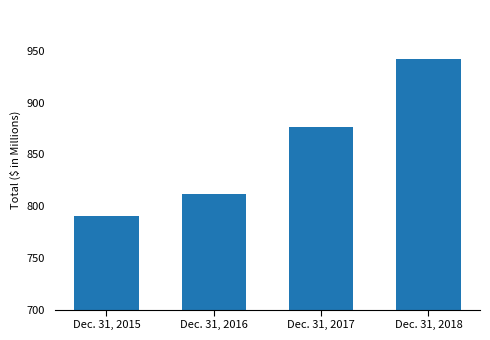

Which label corresponds to the smallest value in the chart?

Dec. 31, 2015